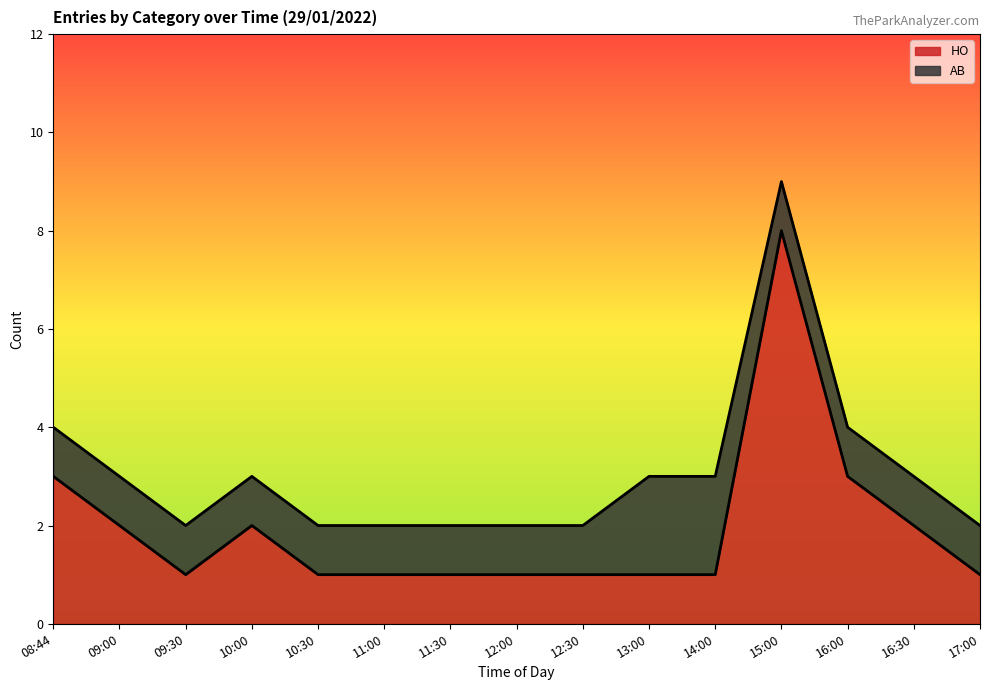

Count the number of values greater than 1.

6